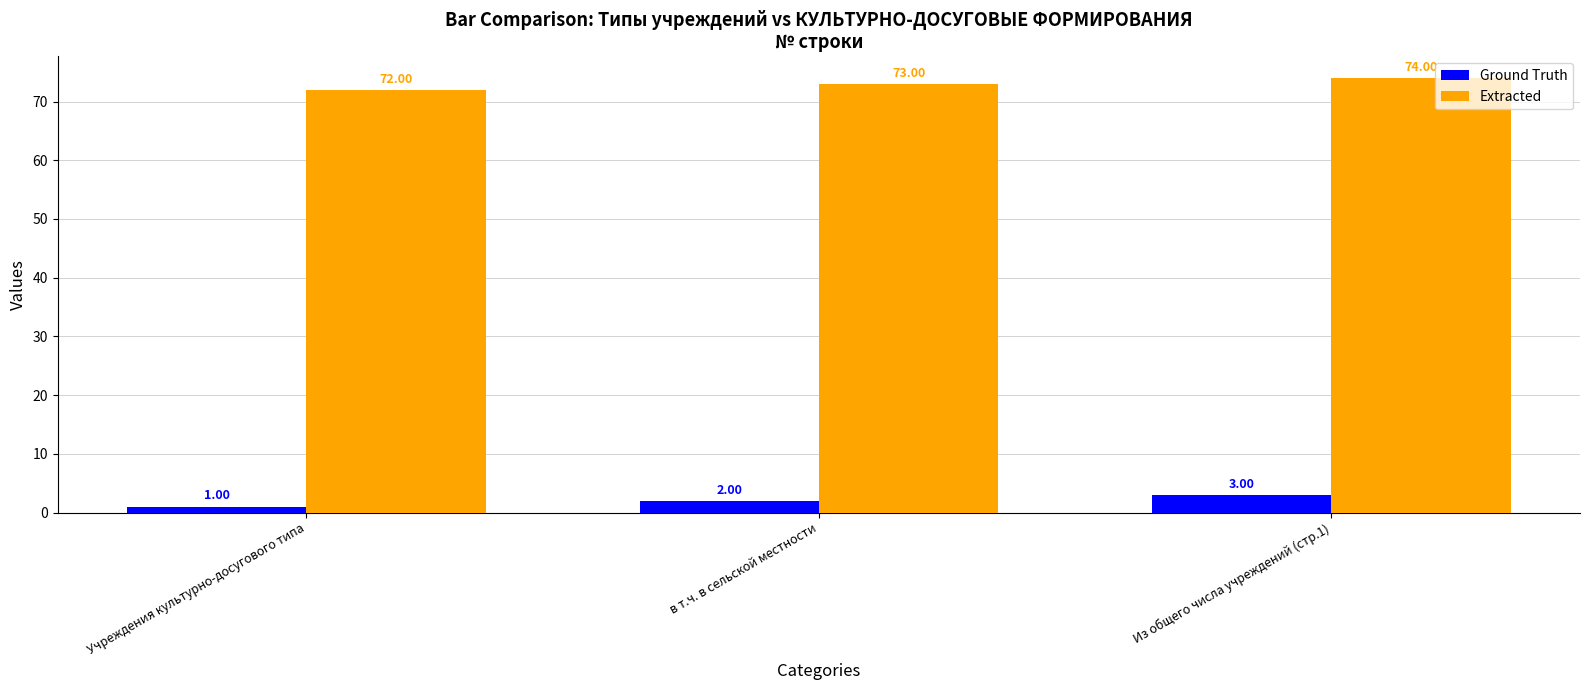

What is the smallest value displayed?

1